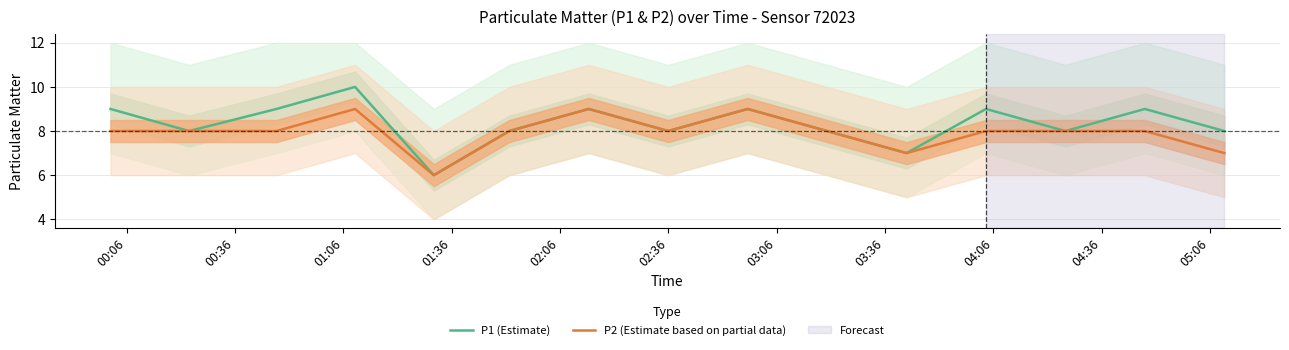

What is the maximum value for P2 (Estimate based on partial data)?

9